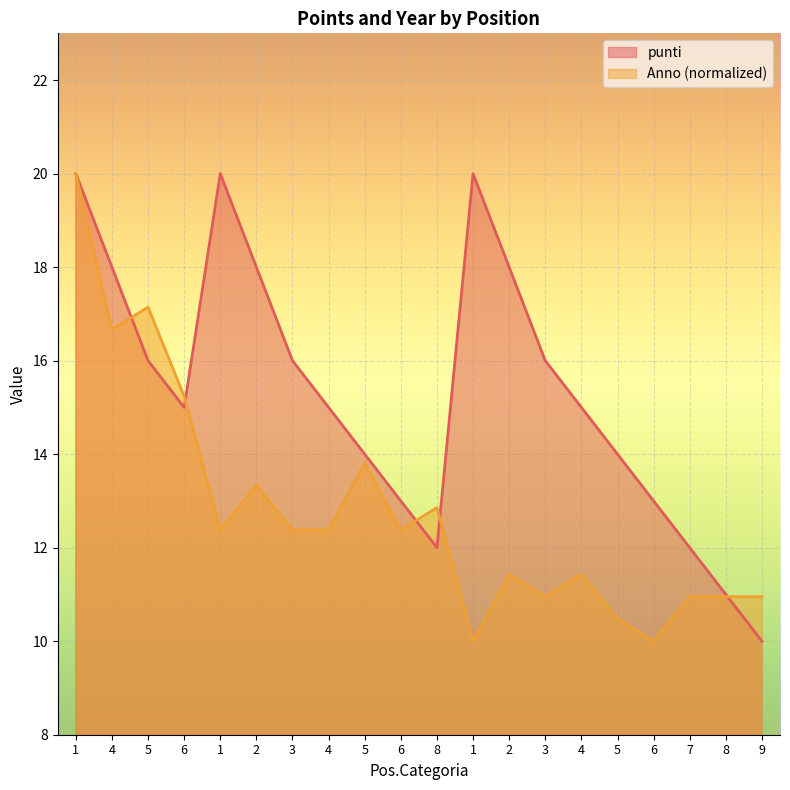

Where do Anno and punti first cross each other?

4 and 5